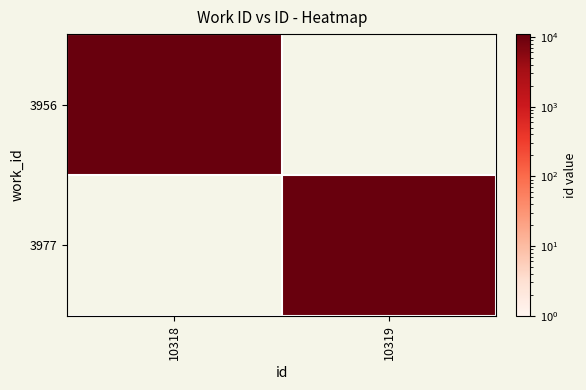

Which series has the largest range (max minus min)?

3977